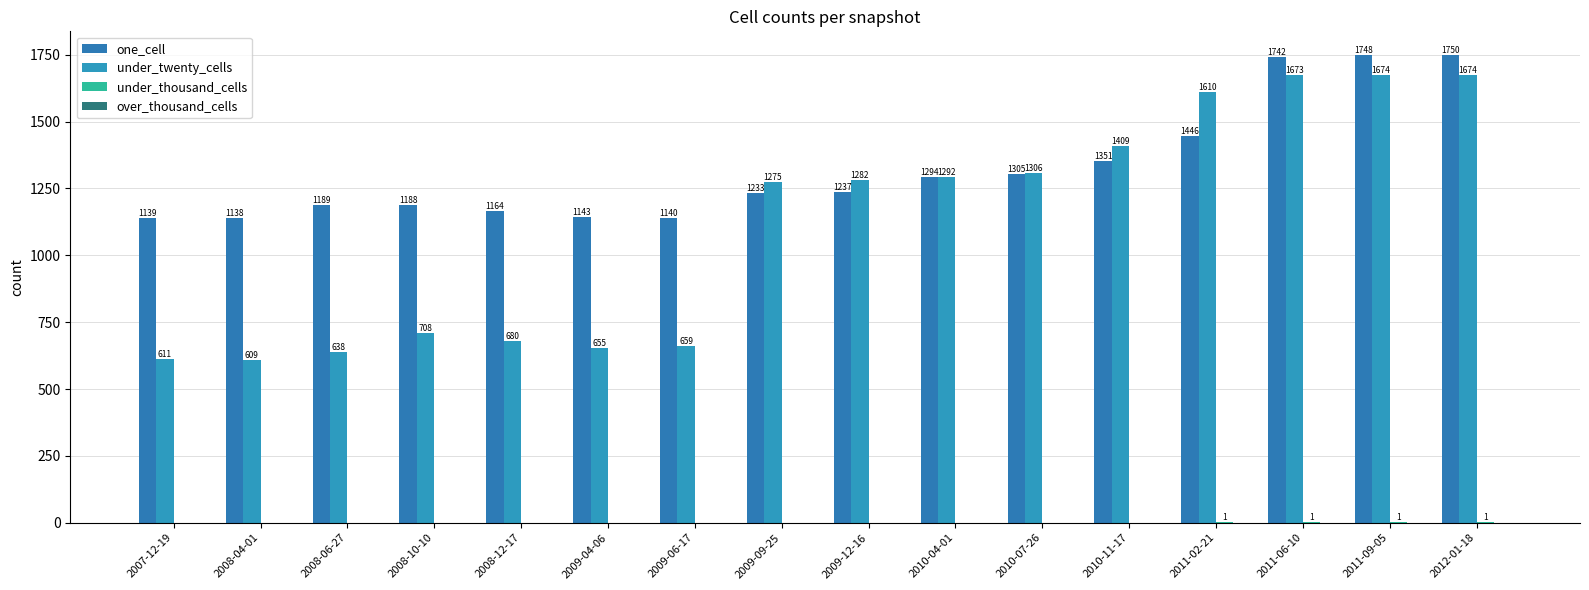

How many groups of bars are there?

16